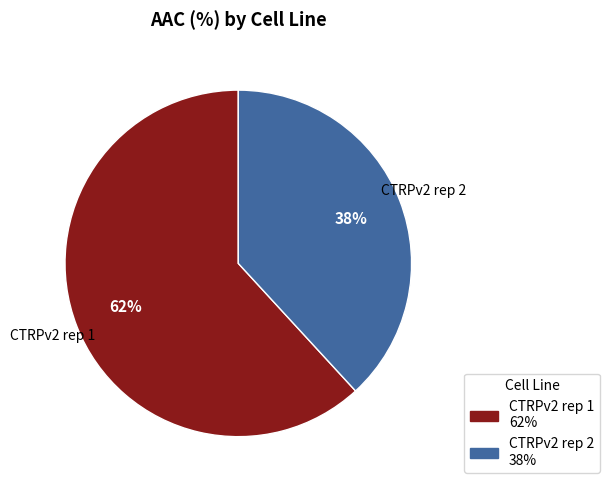

Rank the categories by value from lowest to highest.

CTRPv2 rep 2, CTRPv2 rep 1